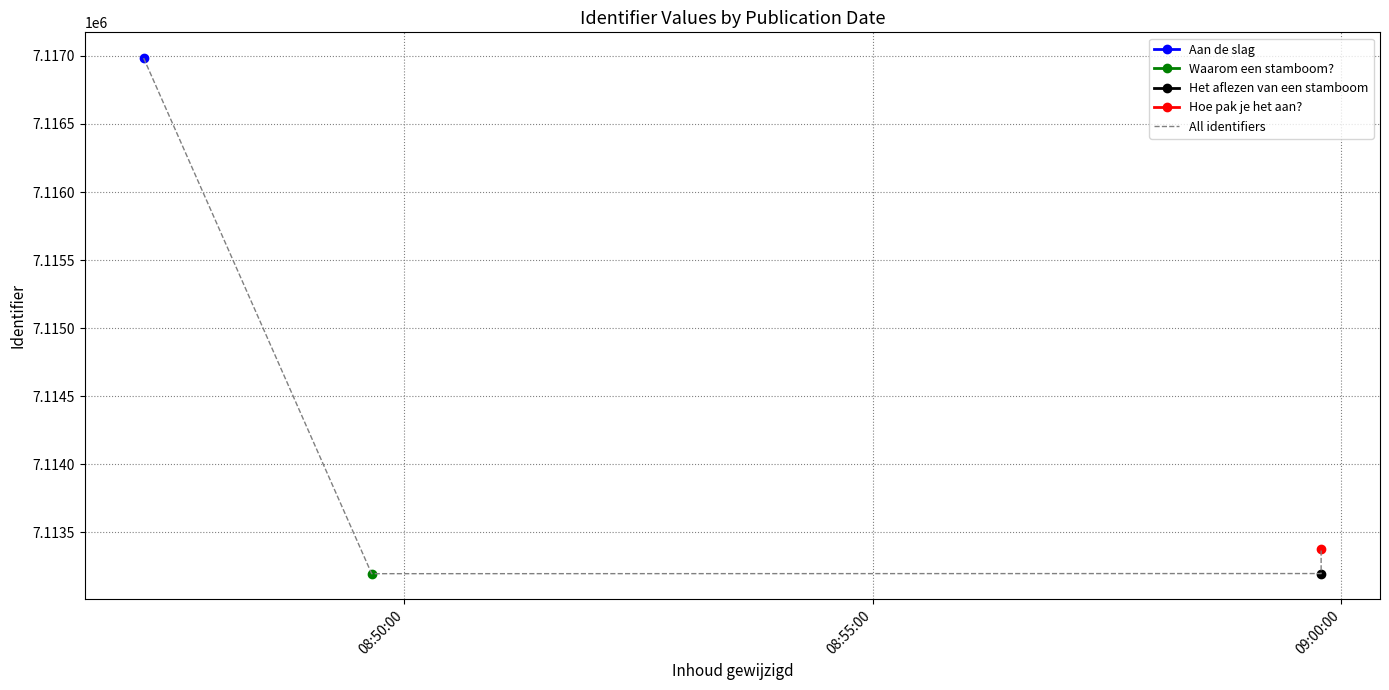

Is this an area chart (filled region under the line)?

No